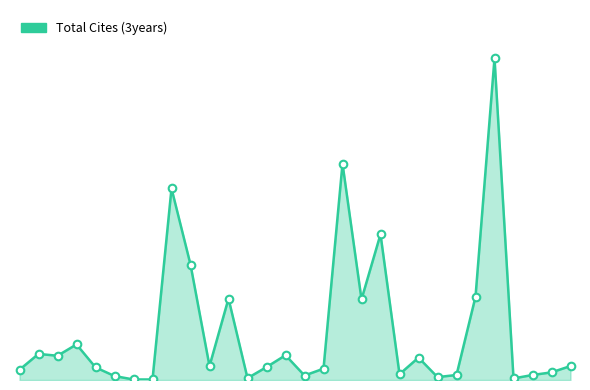

Is this an area chart (filled region under the line)?

Yes